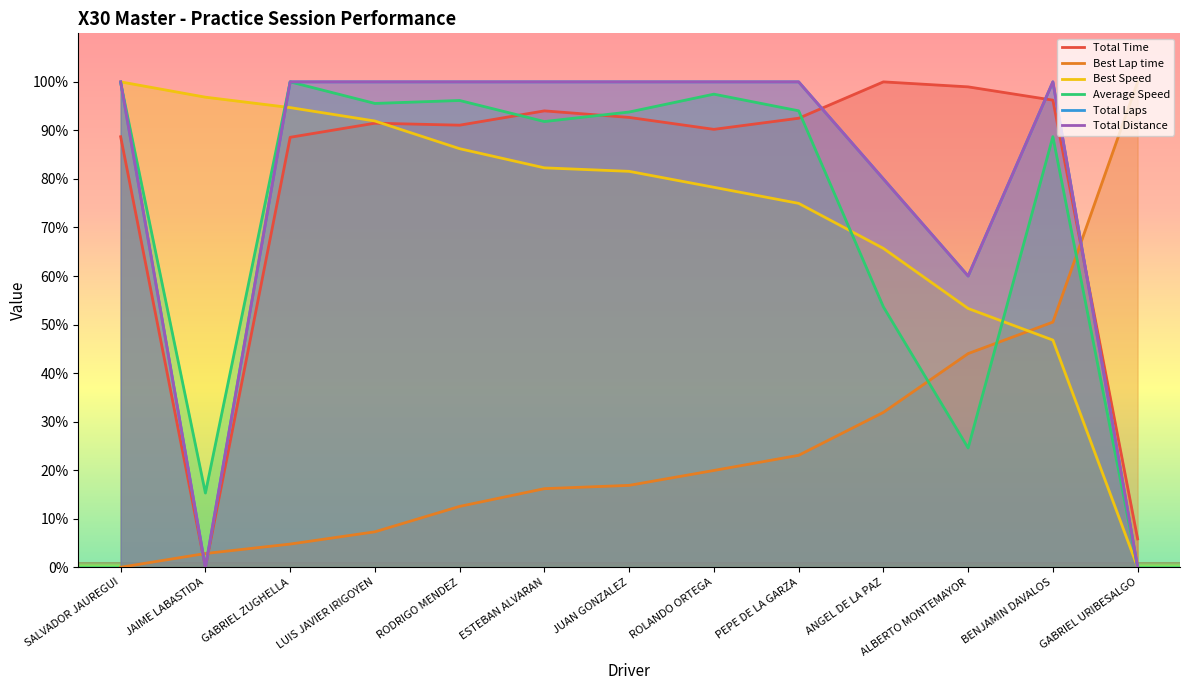

What is the label of the 12th point from the right?

JAIME LABASTIDA